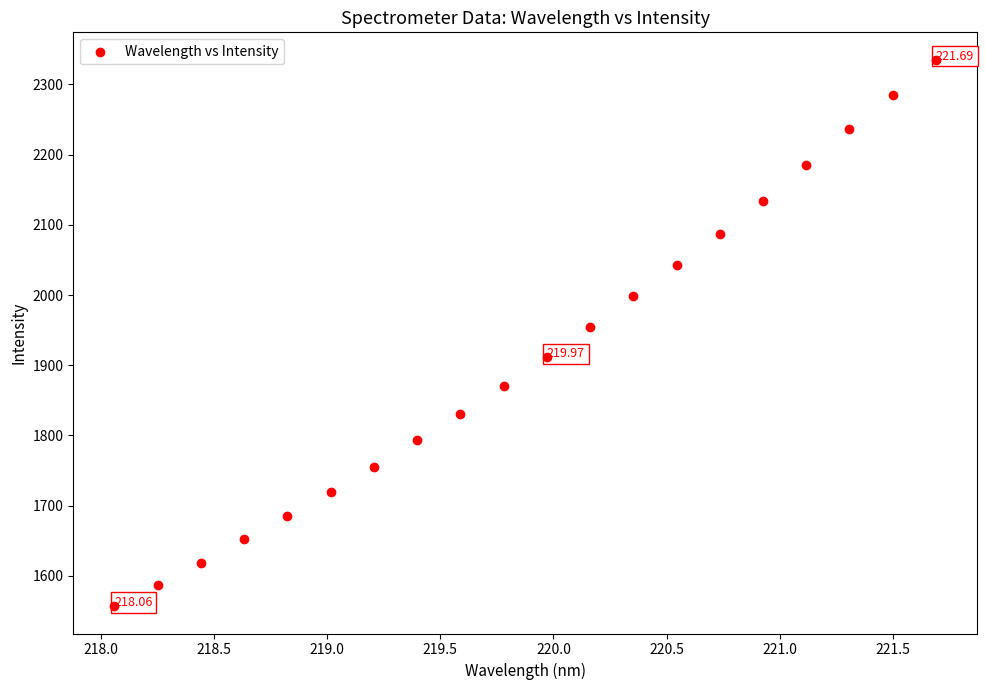

What is the range of X values (max minus min)?

3.6